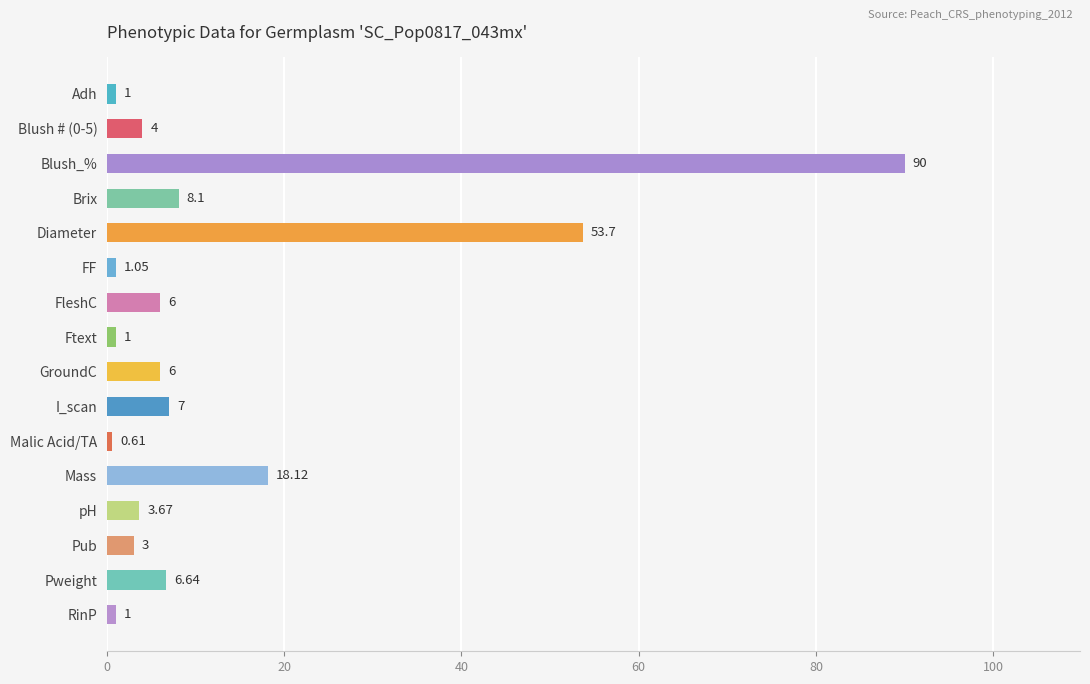

Which has a higher value, pH or Pweight?

Pweight